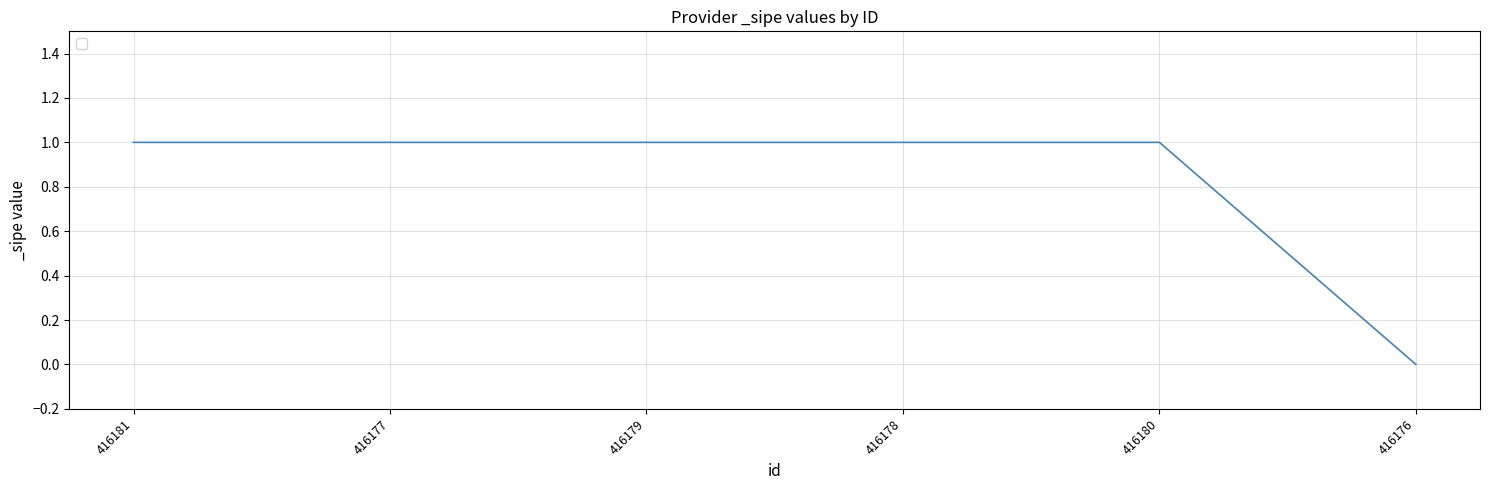

Is it true that the value at 416178 is 1?

True